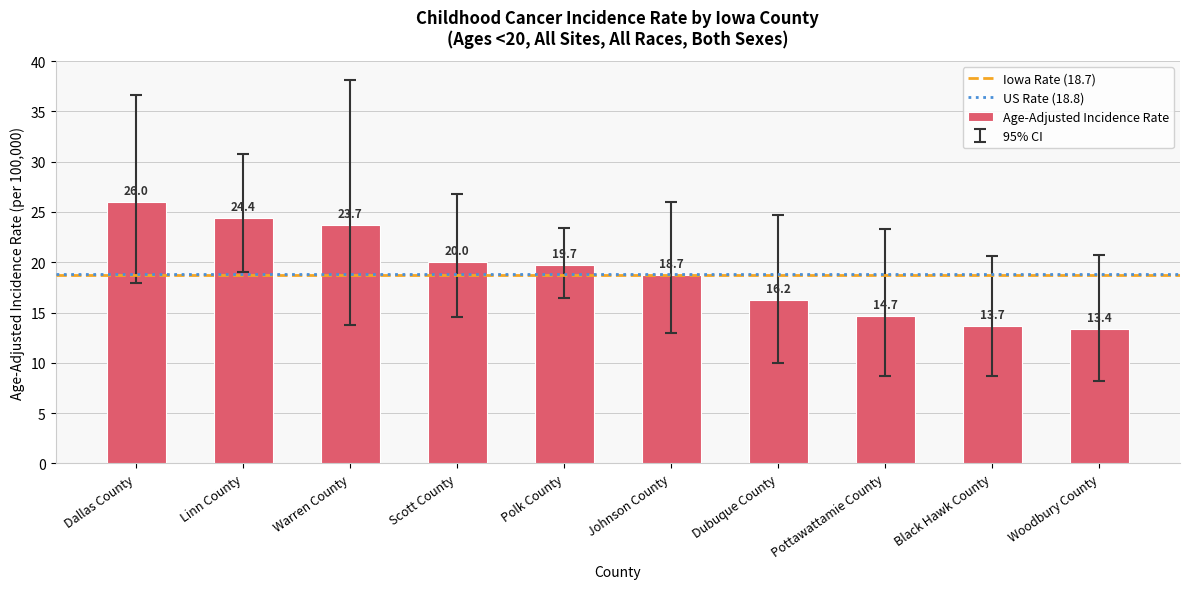

What is the label of the 4th bar from the left?

Scott County